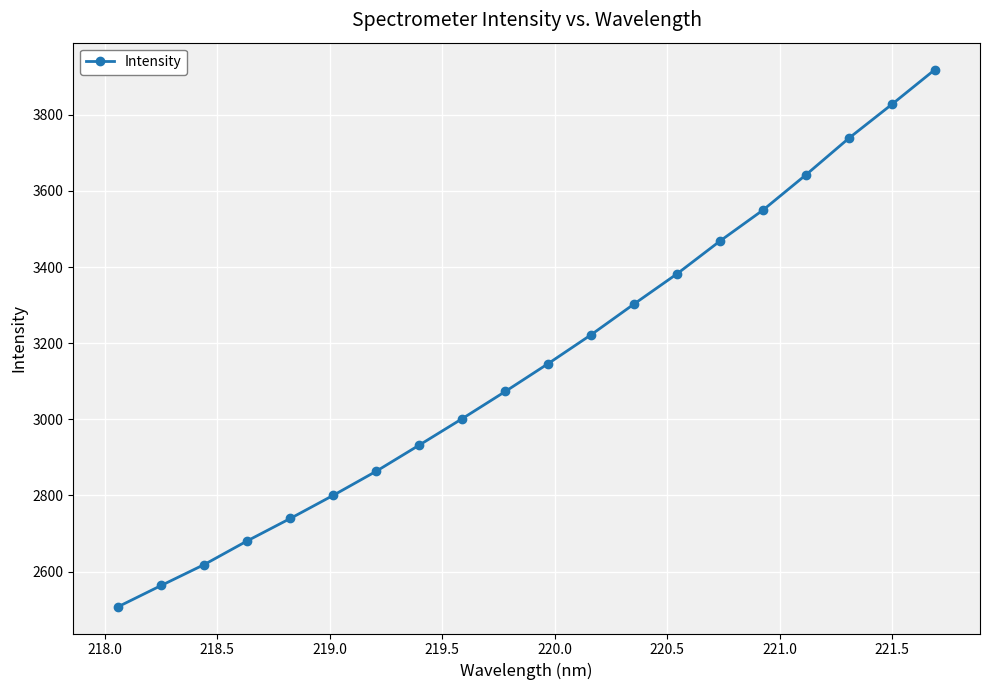

How many data points are less than 3146?

10